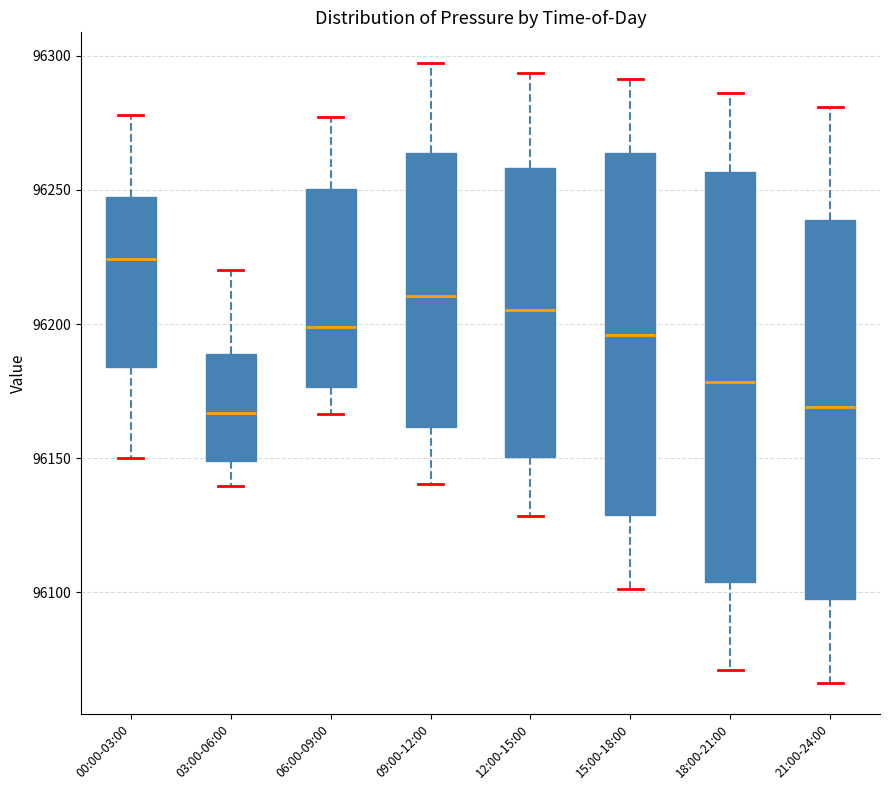

Reading left to right, read every box against the y-axis: the position of its median line, the range the box covers, and the ends of its whiskers. The values are not printed on the chart, so give them approximately, as read against the axis.

00:00-03:00: median 96225, box 96185 to 96245, whiskers 96150 to 96280
03:00-06:00: median 96165, box 96150 to 96190, whiskers 96140 to 96220
06:00-09:00: median 96200, box 96175 to 96250, whiskers 96165 to 96275
09:00-12:00: median 96210, box 96160 to 96265, whiskers 96140 to 96295
12:00-15:00: median 96205, box 96150 to 96260, whiskers 96130 to 96295
15:00-18:00: median 96195, box 96130 to 96265, whiskers 96100 to 96290
18:00-21:00: median 96180, box 96105 to 96255, whiskers 96070 to 96285
21:00-24:00: median 96170, box 96100 to 96240, whiskers 96065 to 96280